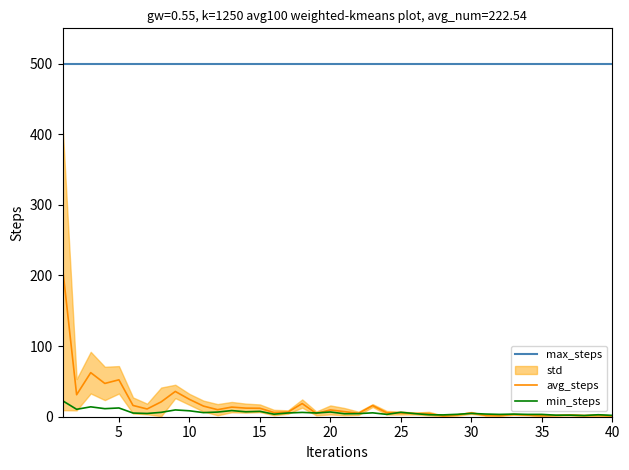

What is the difference between the H index values at 15 and 33?

3.9